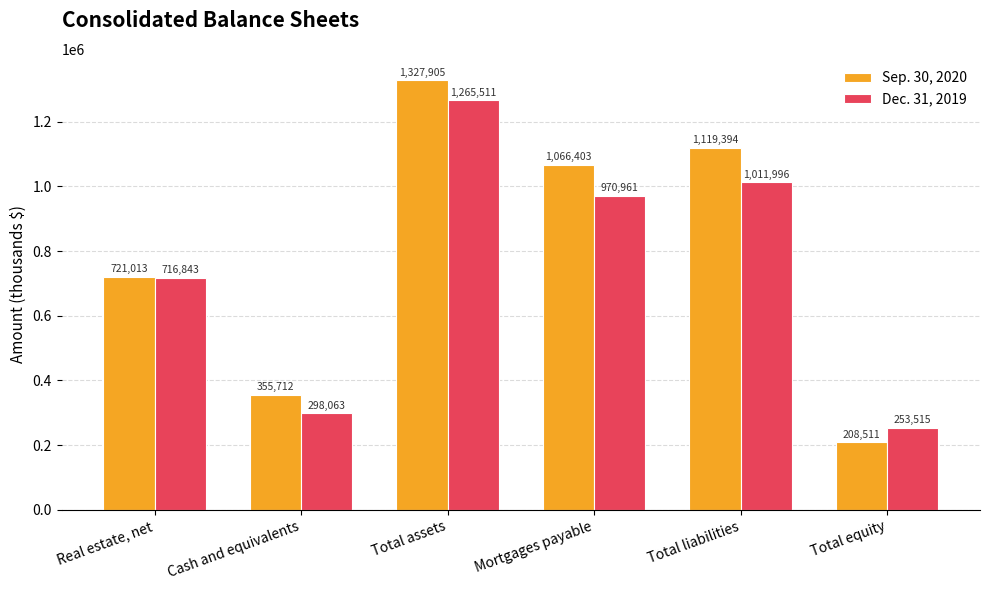

What is the smallest value displayed?

208511